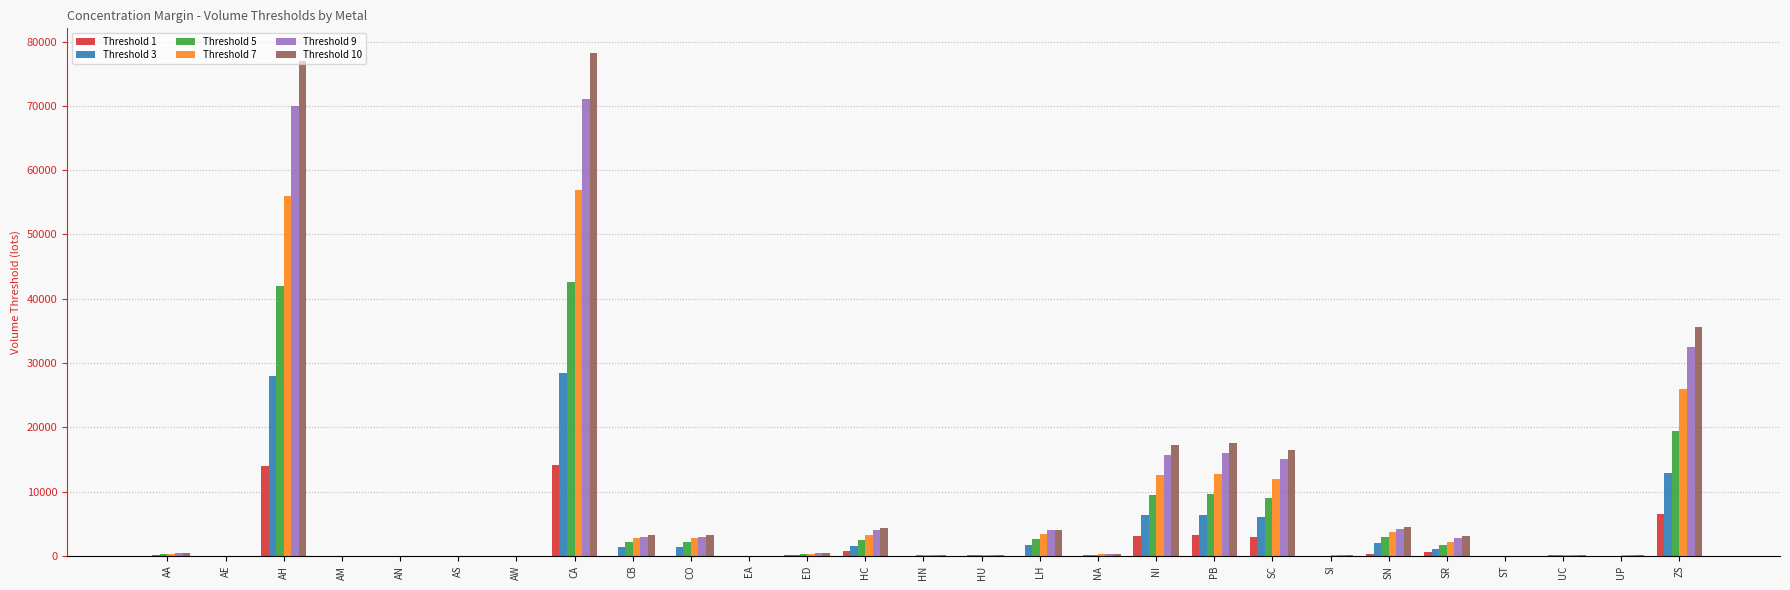

What is the maximum value shown in the chart?

78146